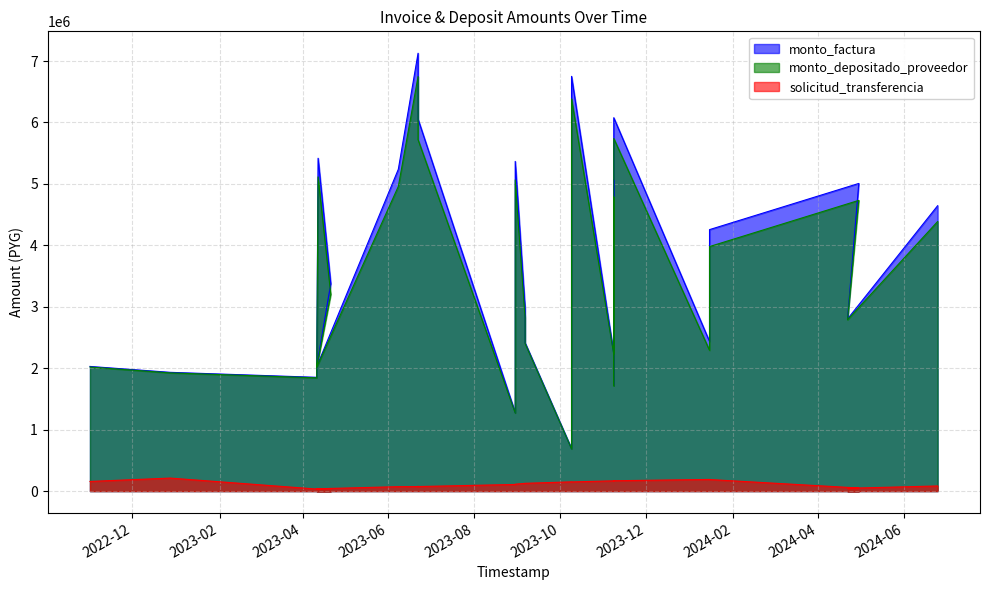

Between 2024-01-15 and 2024-04-30, which series saw the biggest shift?

monto_factura